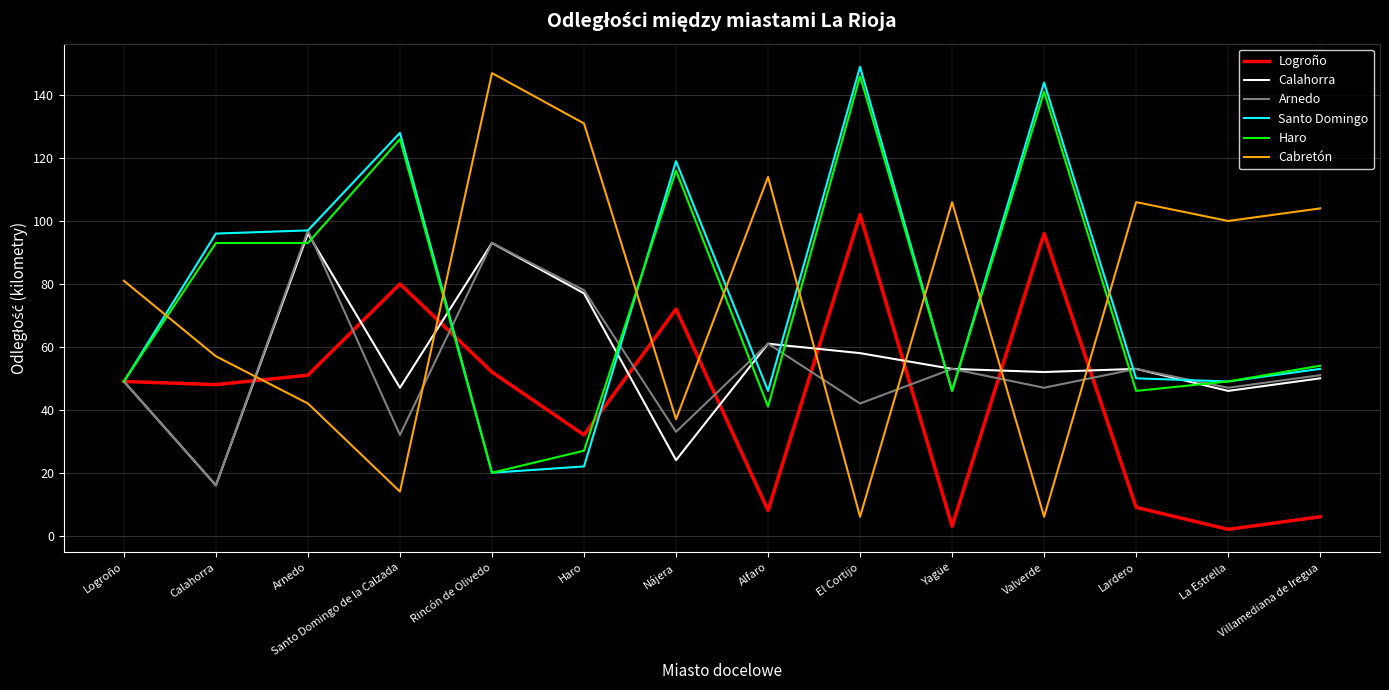

What is the spread (max minus min) of values at Lardero?

97